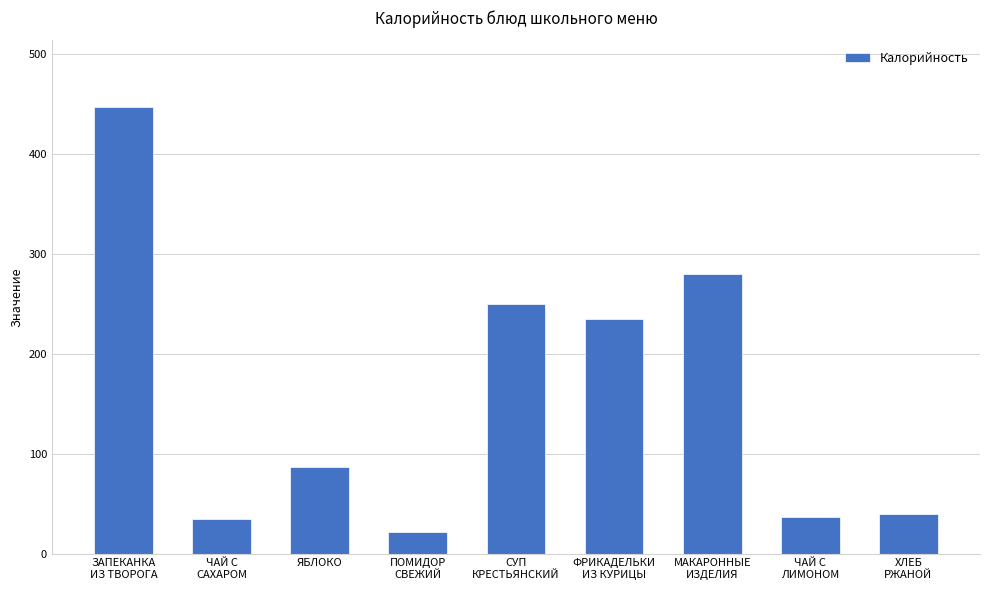

How many bars are there in total?

9